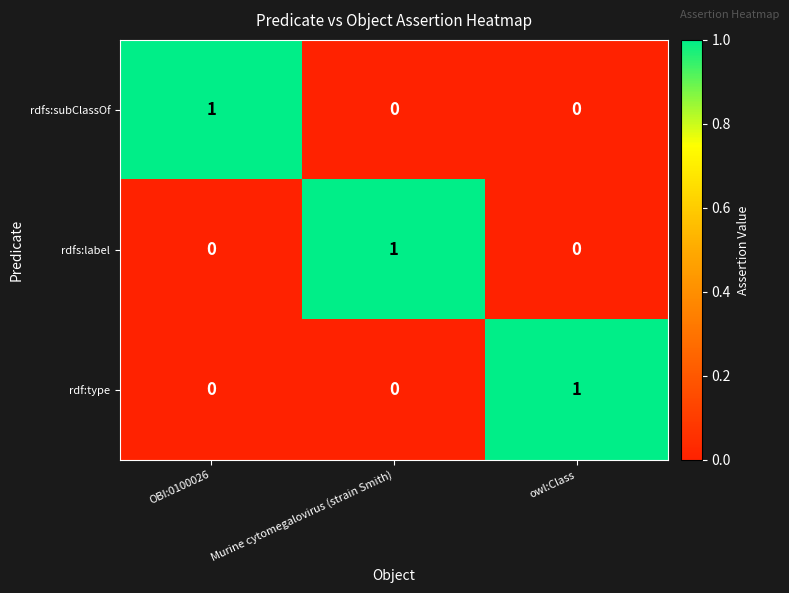

Is the value of rdf:type at OBI:0100026 greater than the value of rdfs:label at Murine cytomegalovirus (strain Smith)?

No